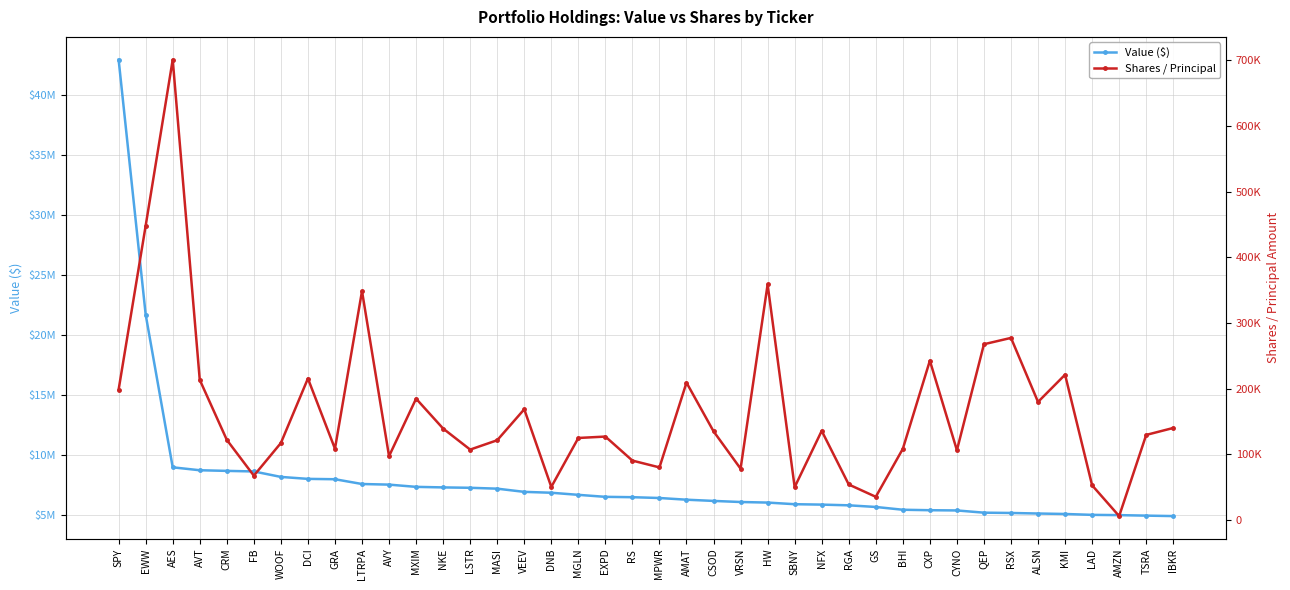

Where does the Shares / Principal series first go above 129627?

SPY